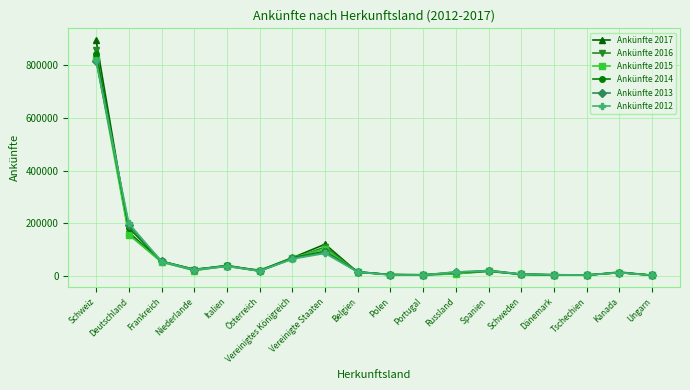

At which category is the sum across all series the highest?

Schweiz